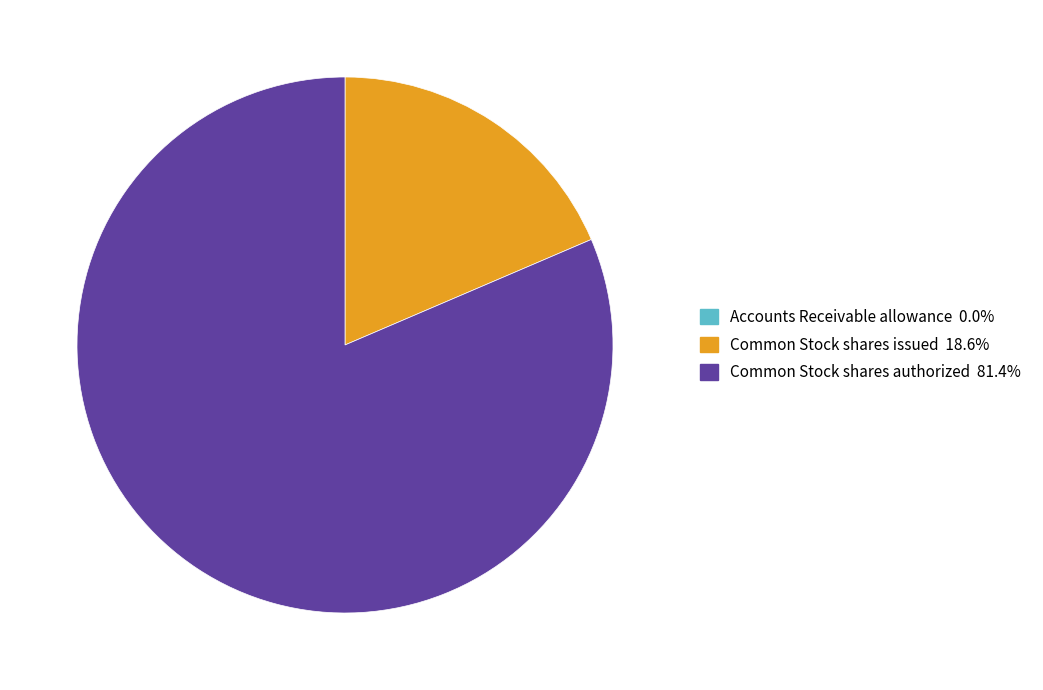

Is there any slice that represents more than half of the pie?

Yes